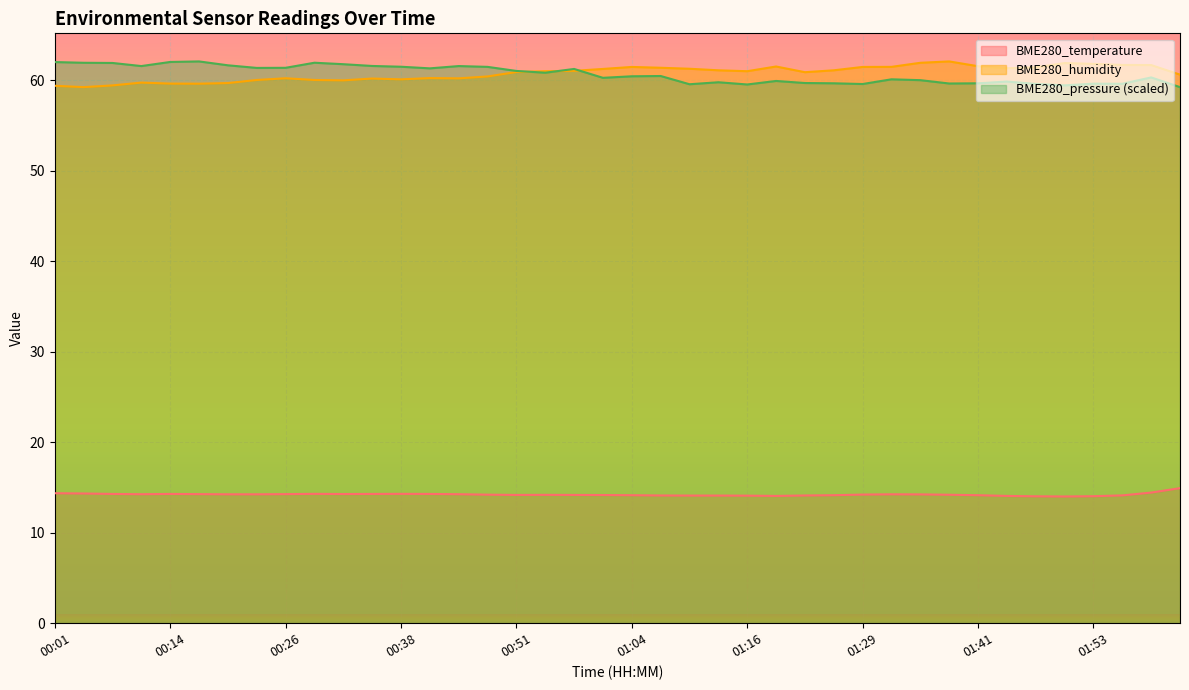

What is the label of the 27th point from the left?

01:22